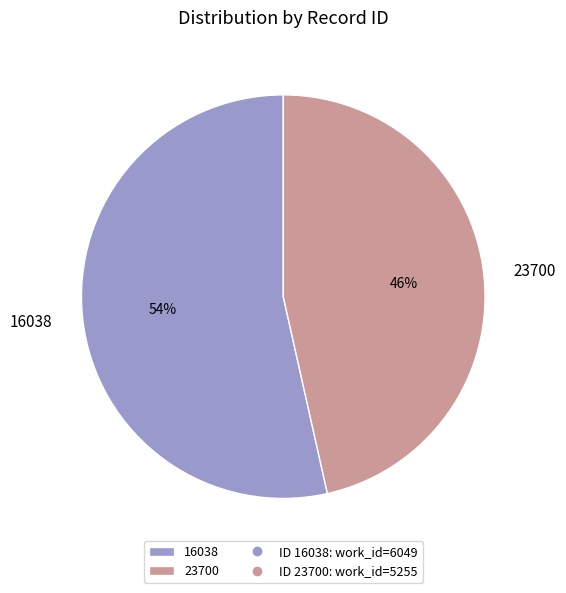

The 23700 slice represents 46% of the pie. True or false?

True